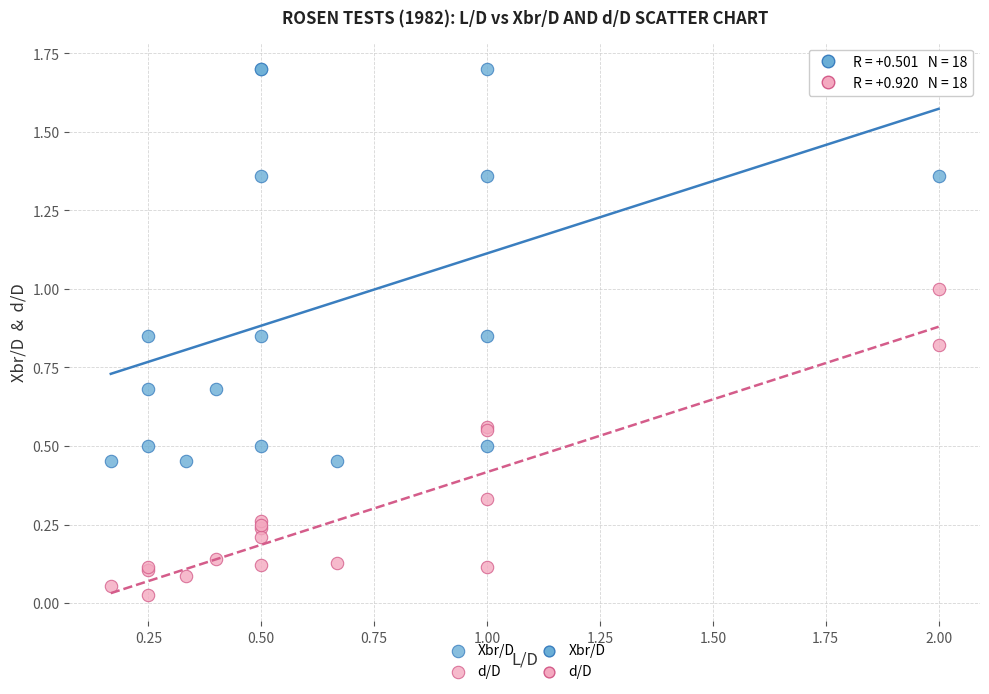

Which series contains the lowest Y value?

d/D